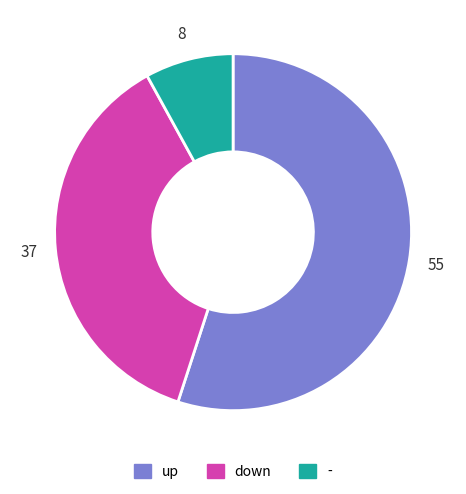

Rank the categories by value from lowest to highest.

-, down, up